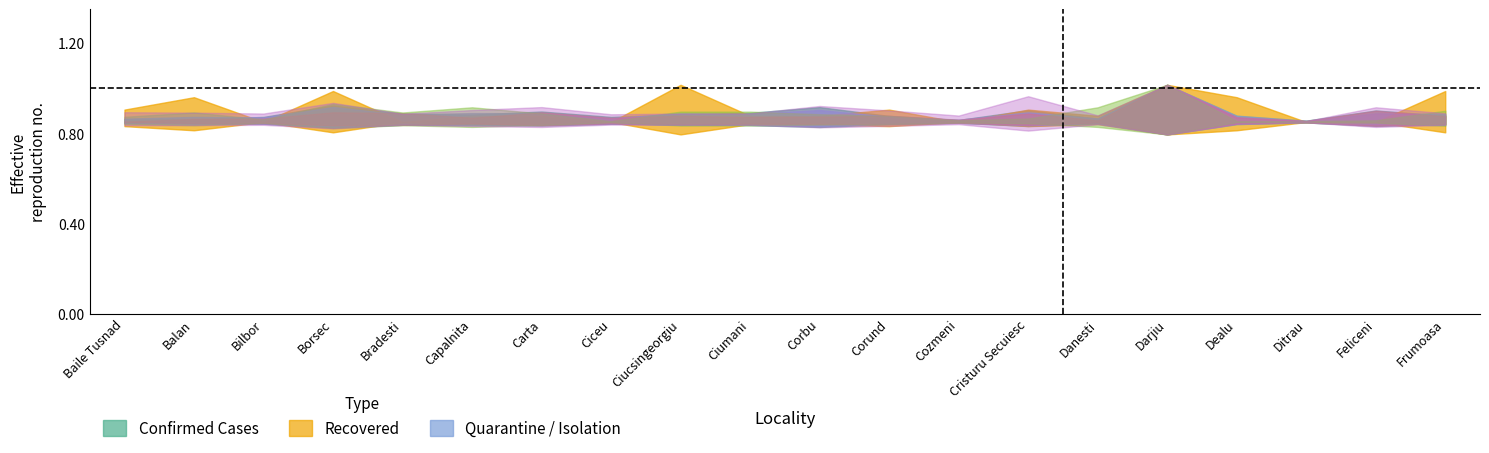

What is the average value of the Cazuri confirmate series?

0.9